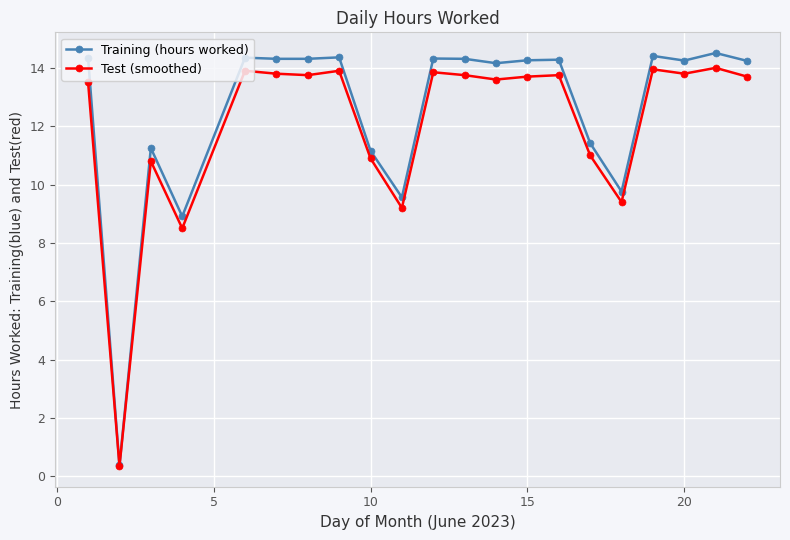

What is the lowest value of the Training (hours worked) series?

0.4